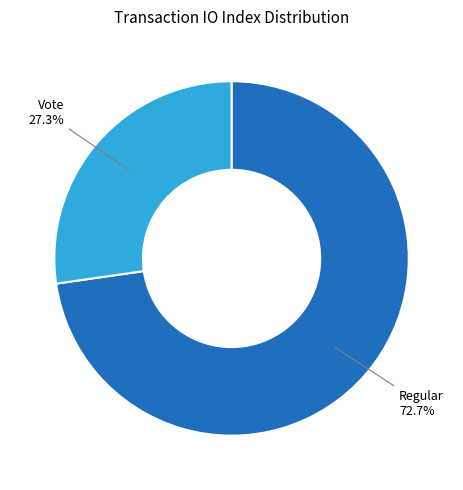

Which slice represents more than half of the pie?

Regular